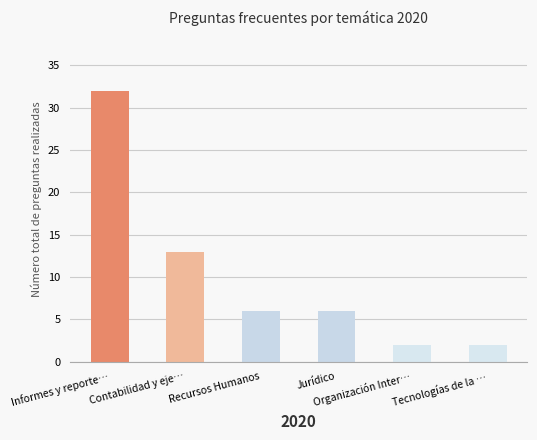

Reading left to right, transcribe all the data shown in this chart.

Informes y reporte…=32	Contabilidad y eje…=13	Recursos Humanos=6	Jurídico=6	Organización Inter…=2	Tecnologías de la …=2